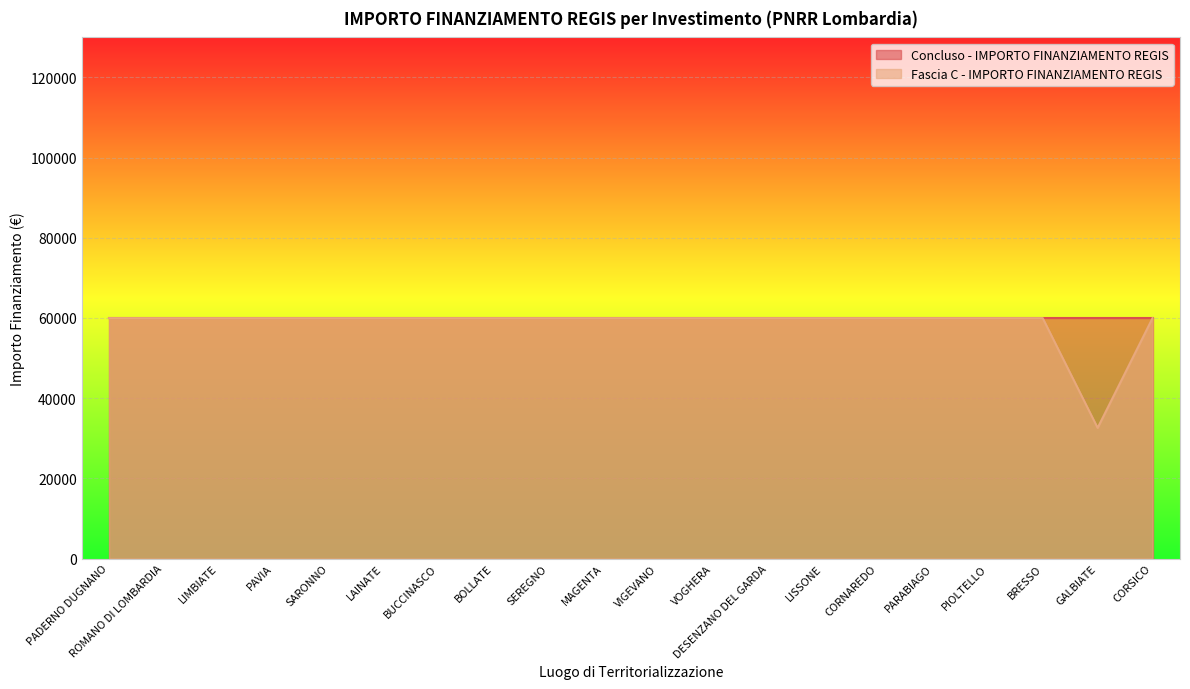

What is the approximate value of Concluso - IMPORTO FINANZIAMENTO REGIS at LISSONE?

59966